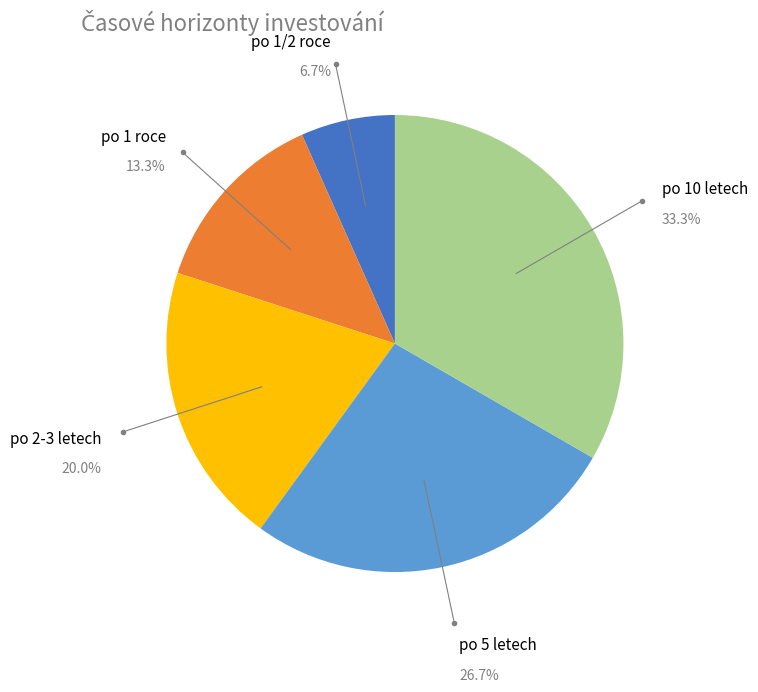

Is there a majority slice in this chart?

No